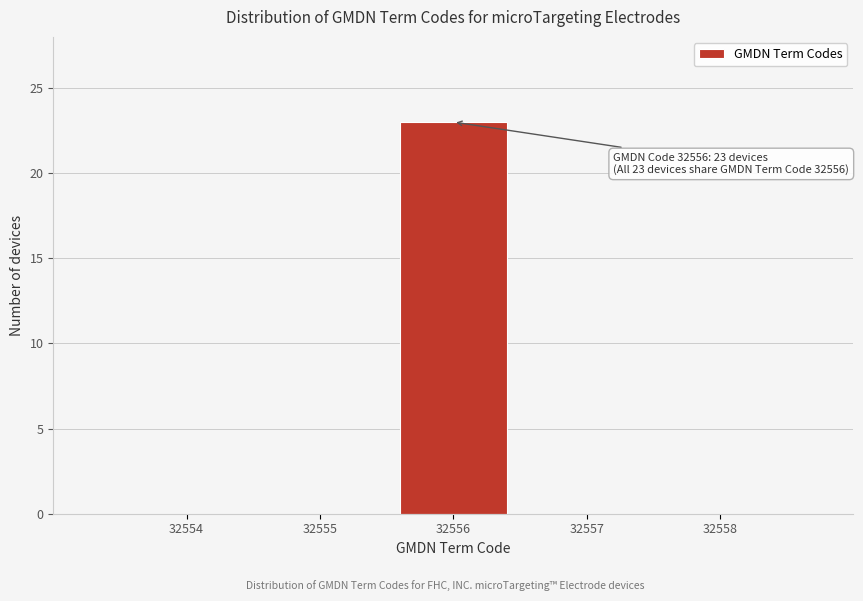

Reading left to right, list all the values displayed in this chart.

32554=0	32555=0	32556=23	32557=0	32558=0